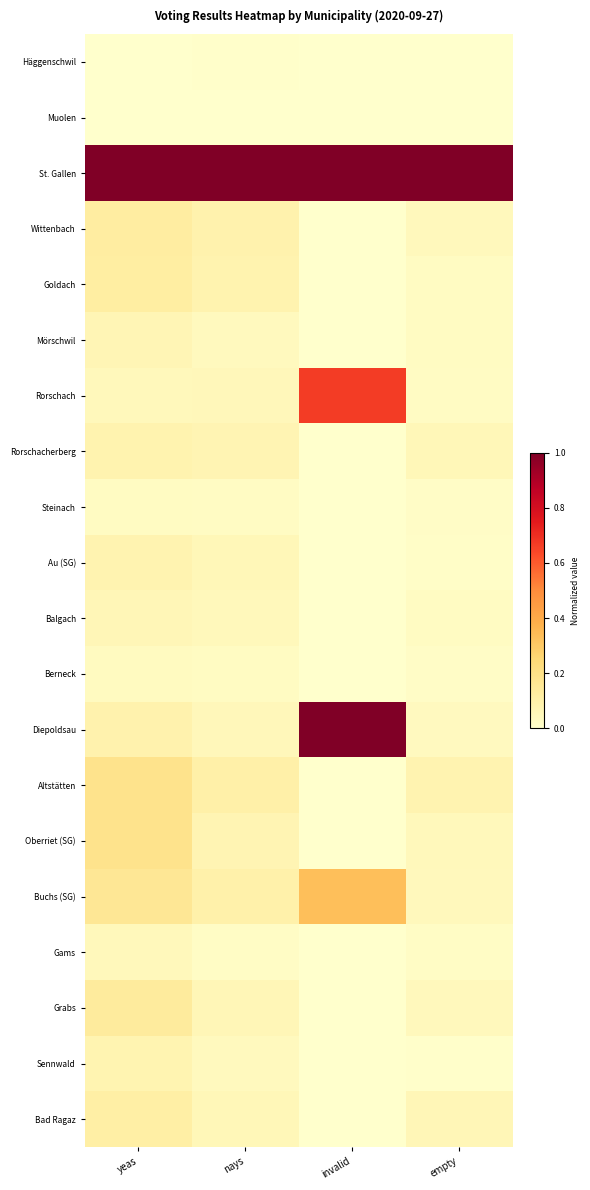

Which has a higher value, invalid or yeas?

yeas